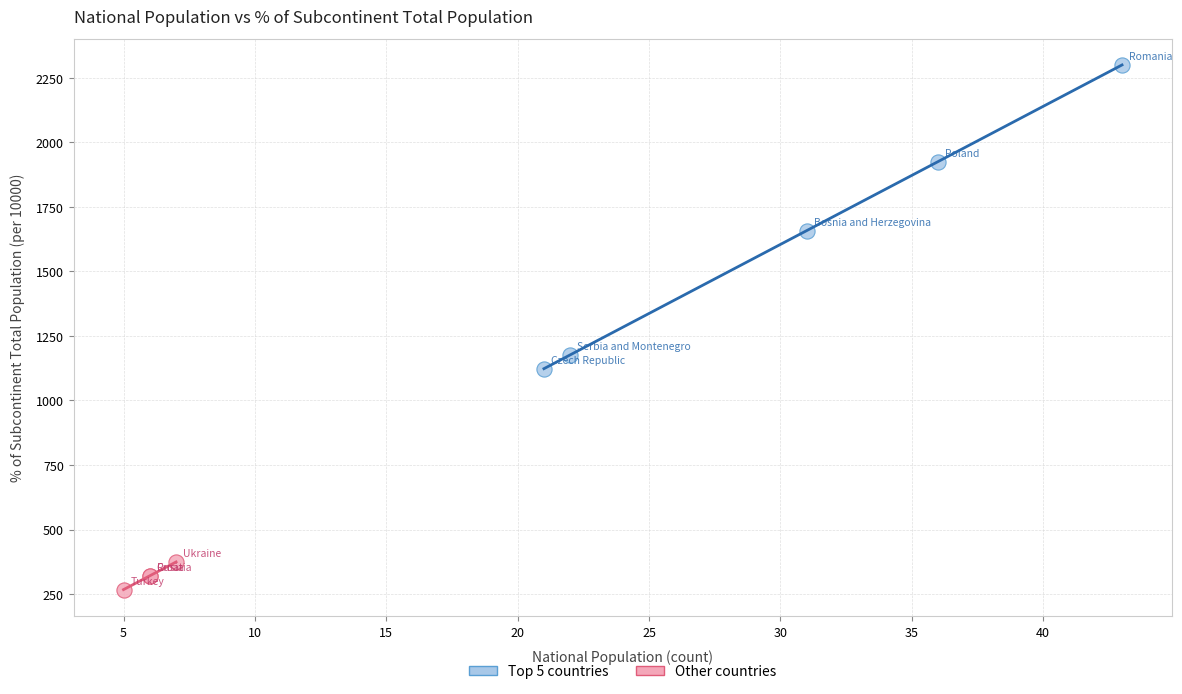

What are all the series names shown in the legend?

Top 5 countries, Other countries